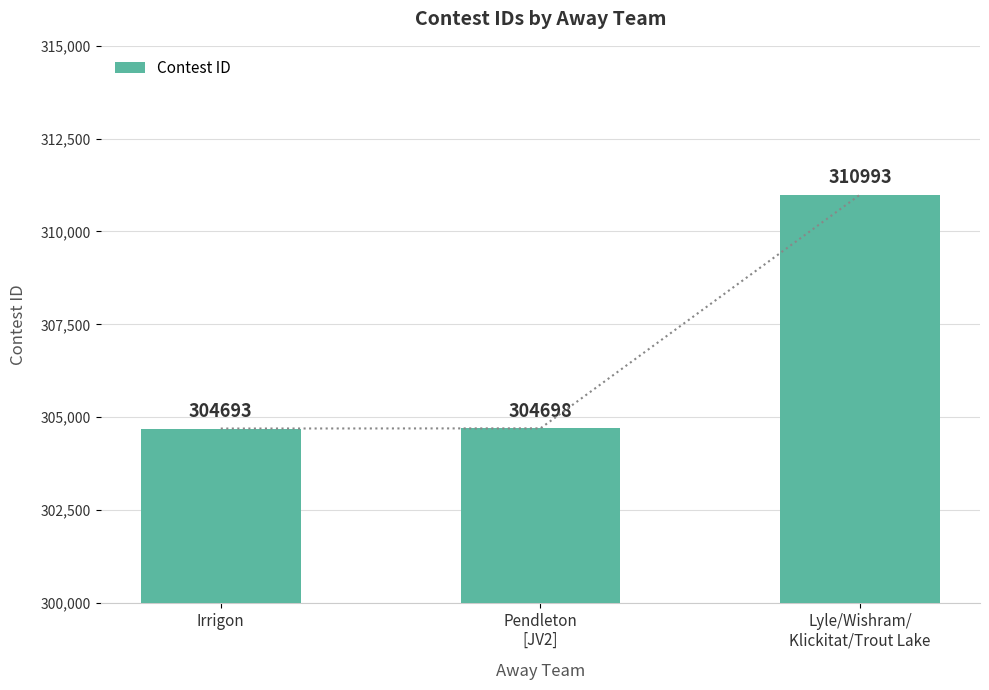

List the labels in order of value, smallest first.

Irrigon, Pendleton
[JV2], Lyle/Wishram/
Klickitat/Trout Lake